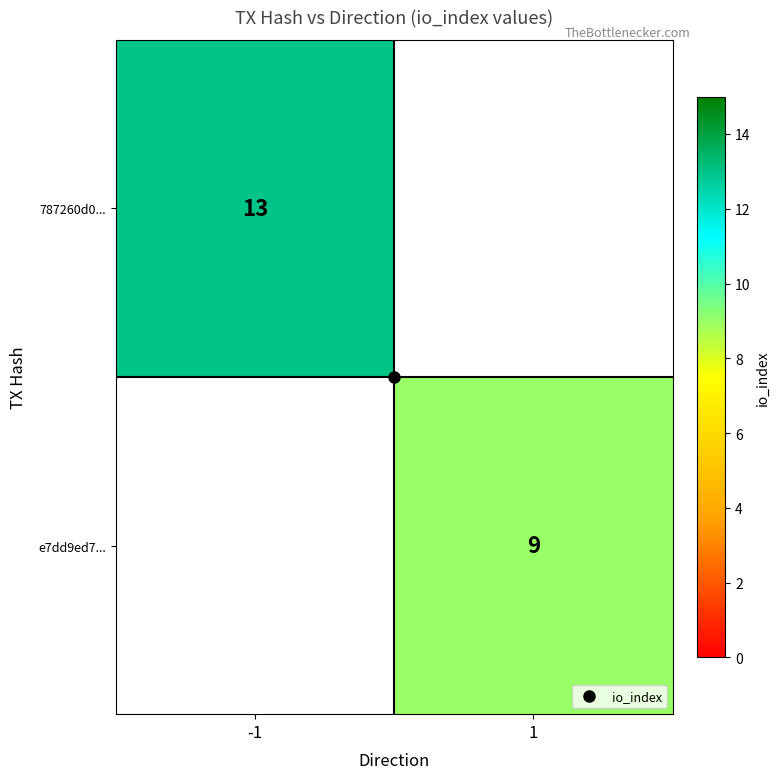

Rank the series at 1 from lowest to highest value.

787260d0..., e7dd9ed7...